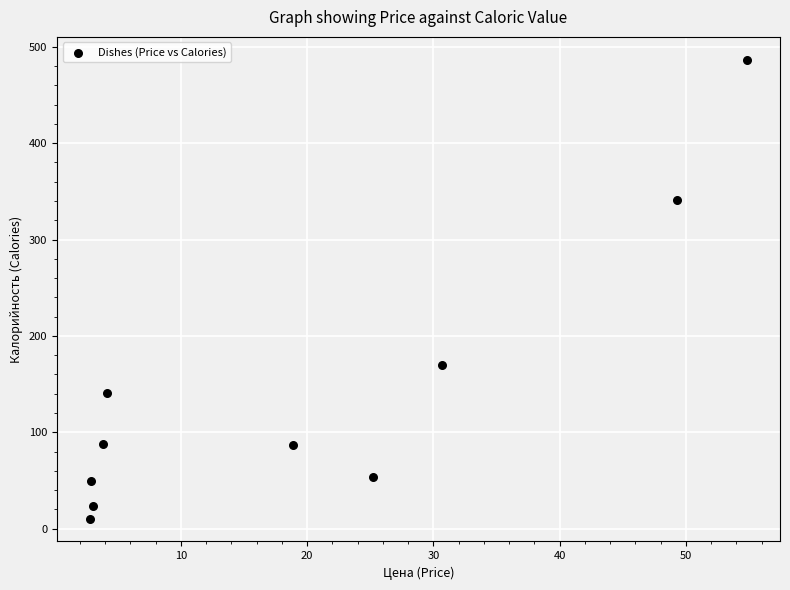

What Y value in the scatter plot is closest to 248?

169.9